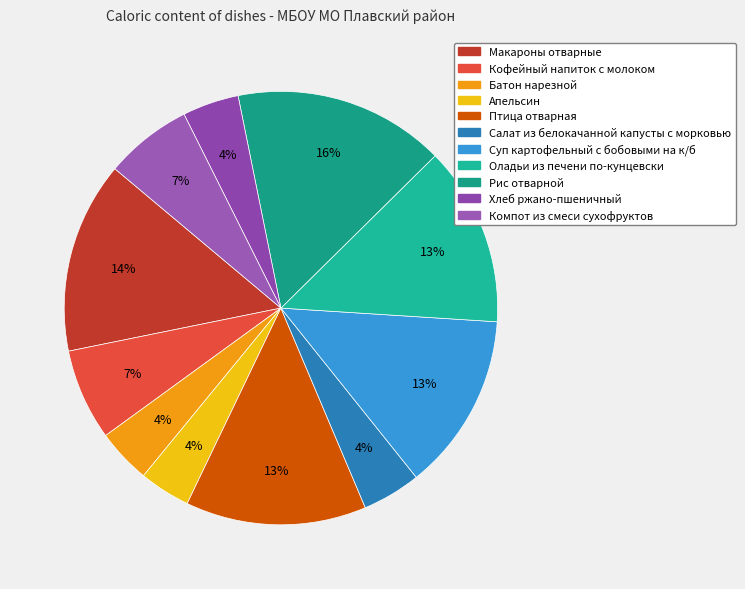

How many segments does this pie chart have?

11